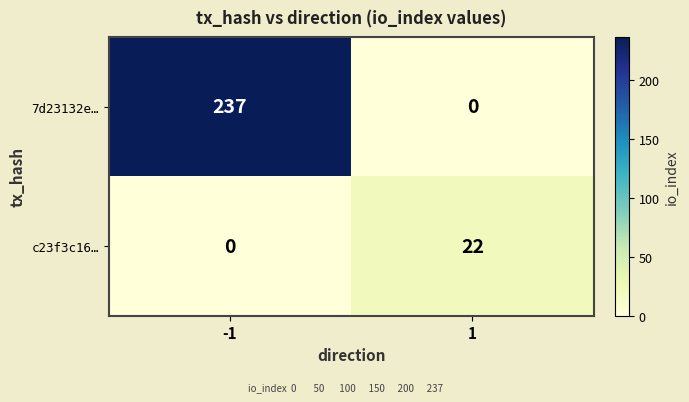

List the series in order of their overall mean, lowest first.

c23f3c16…, 7d23132e…